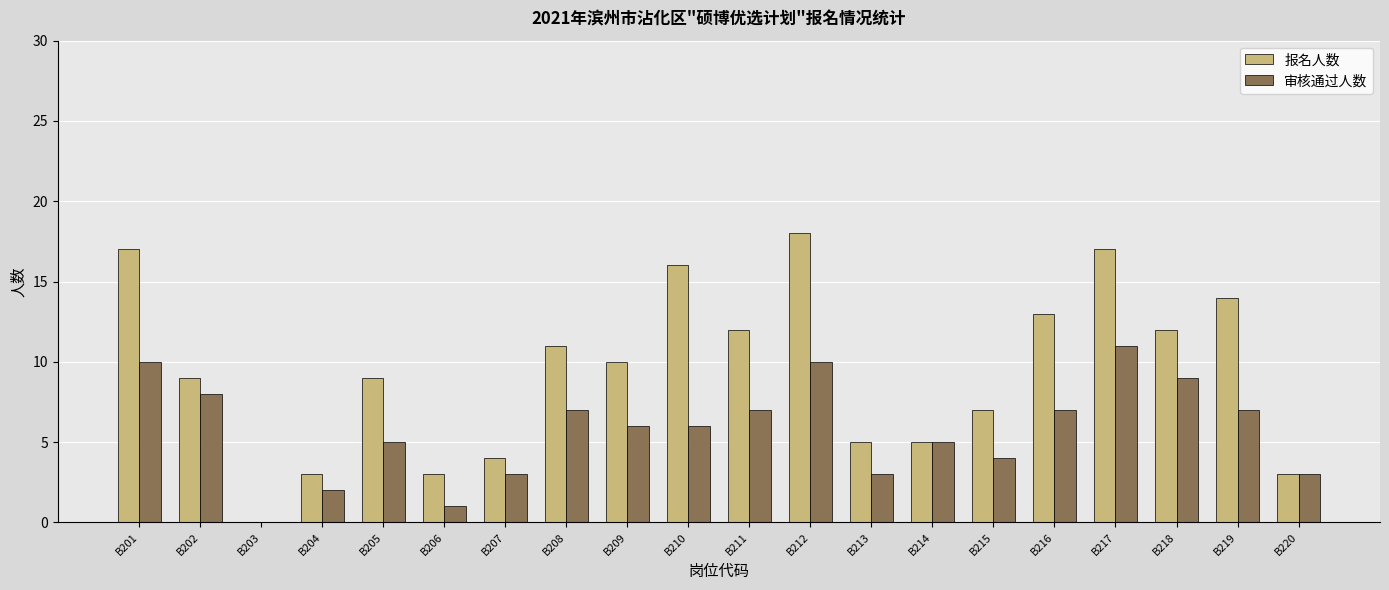

Count the number of data series in this chart.

2